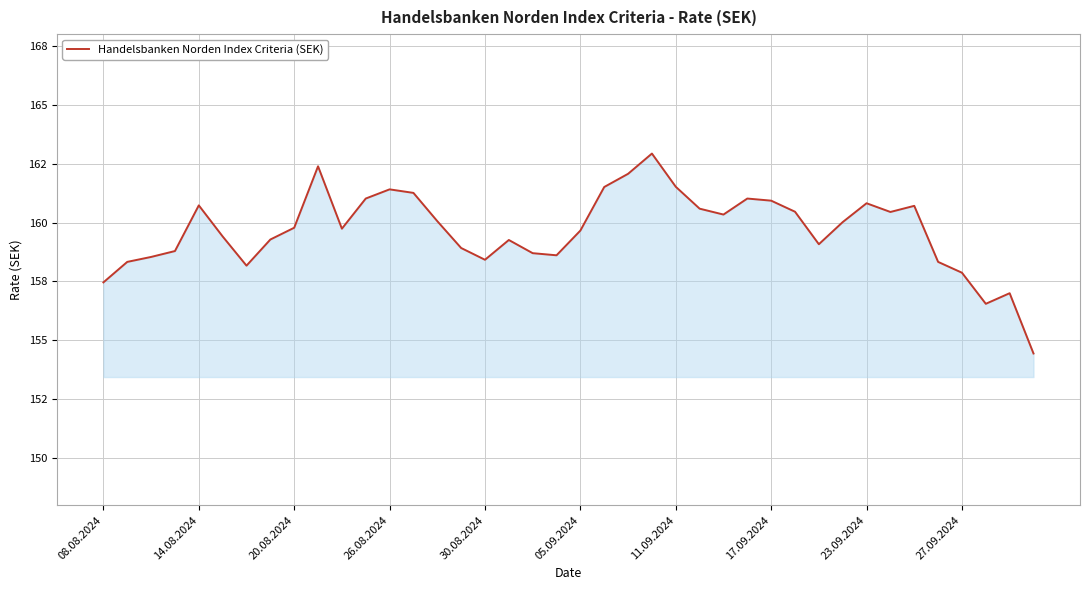

At which category does the chart reach its minimum across all series?

39